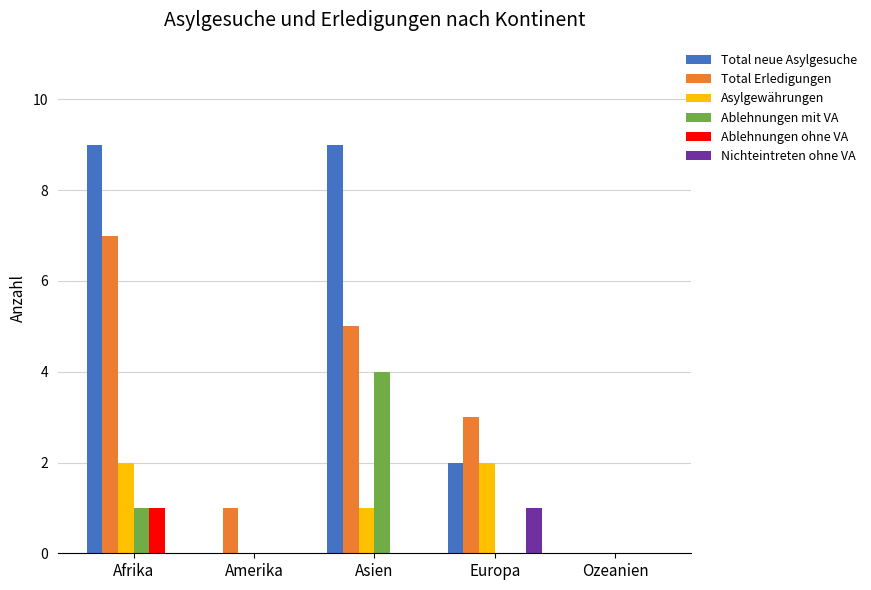

The Nichteintreten ohne VA series shows -1 at Asien. True or false?

False